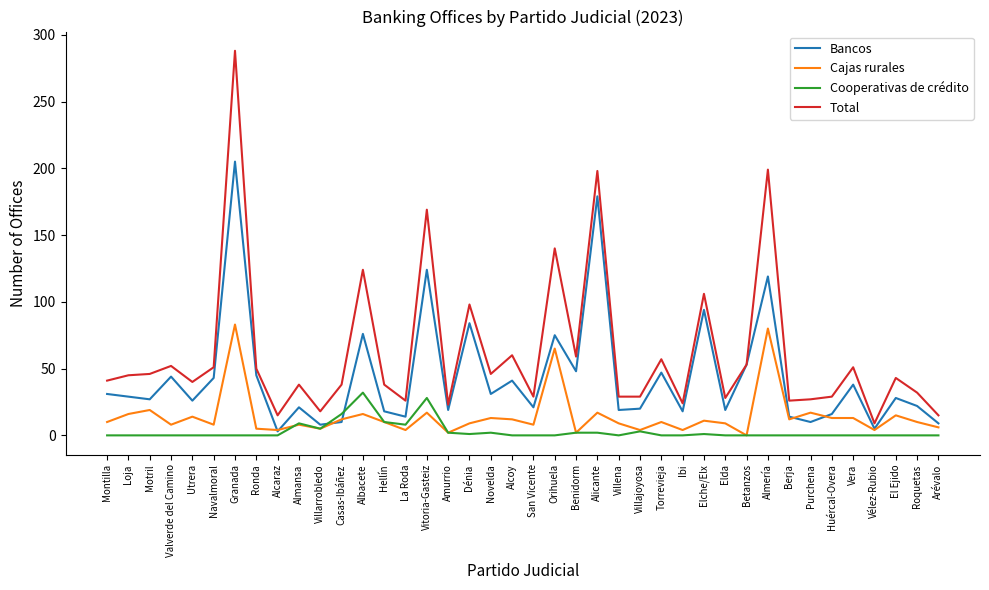

True or false: Total and Cooperativas de crédito cross at least once.

False